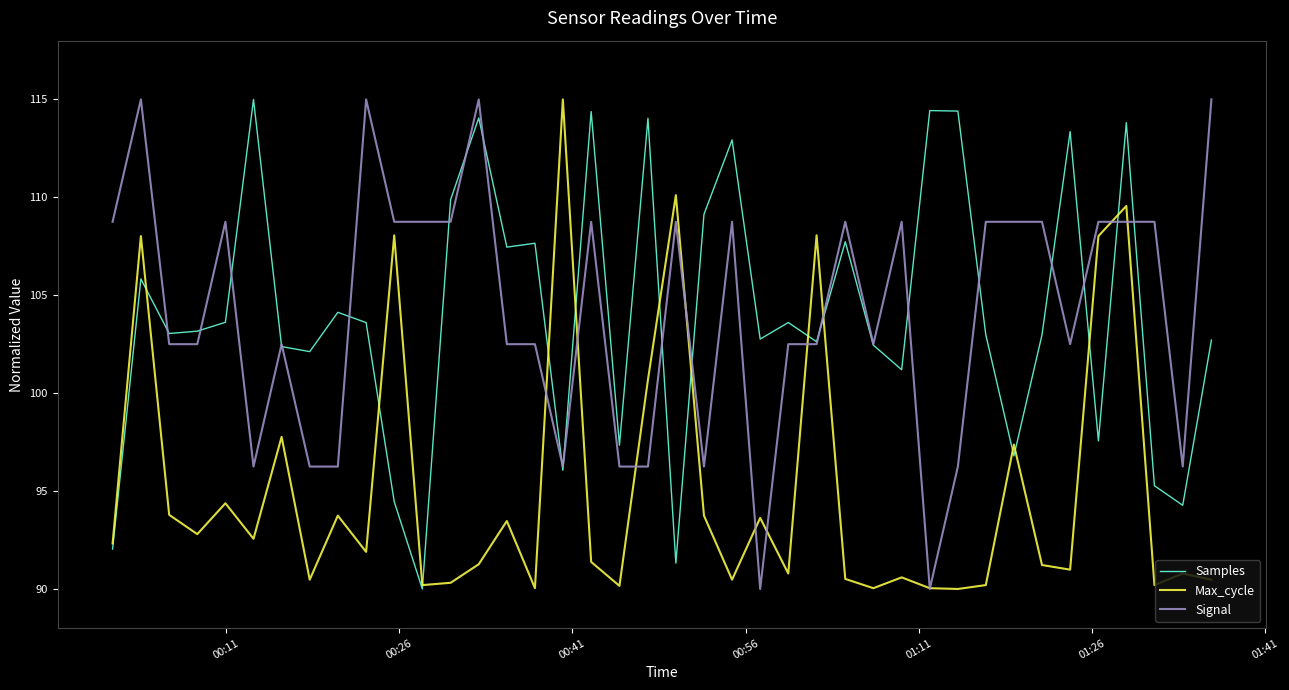

How many series are shown in this chart?

3